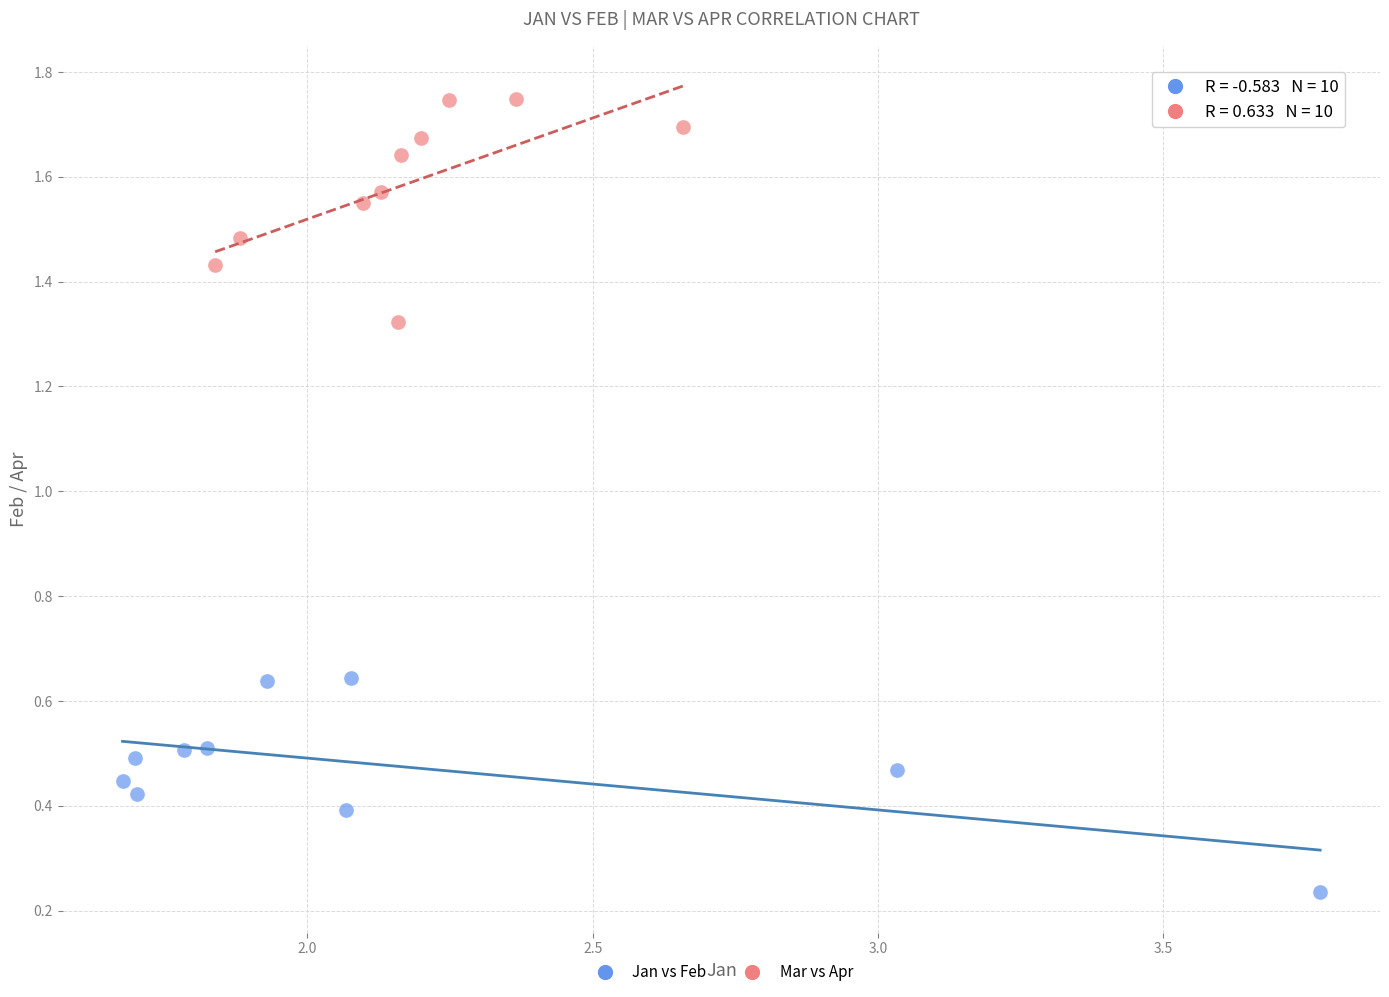

Which series has the largest Y range (max minus min)?

Mar vs Apr